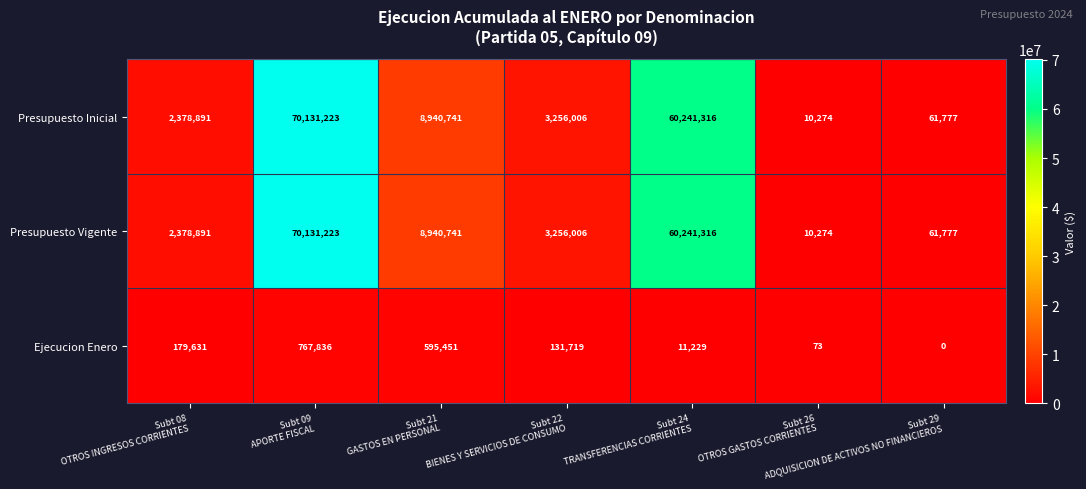

What is the difference between the maximum and minimum values in the Ejecucion Enero series?

767836